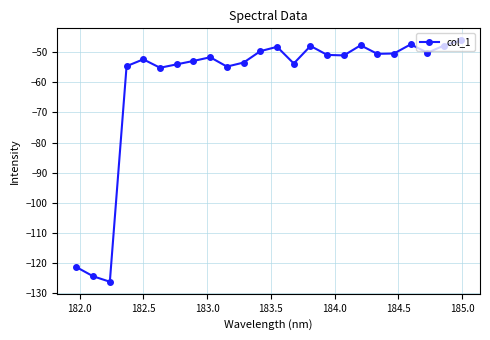

What is the value of the 18th point from the left?

-47.7